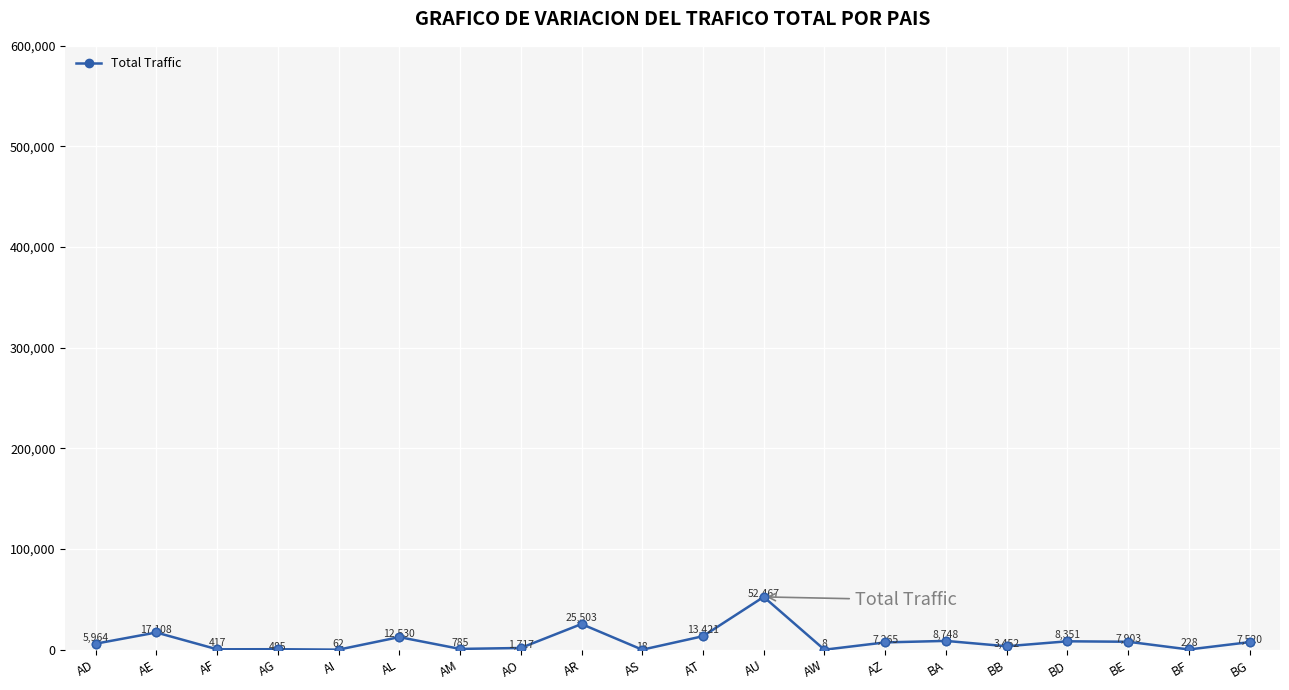

At which label does the data first exceed 7265?

AE